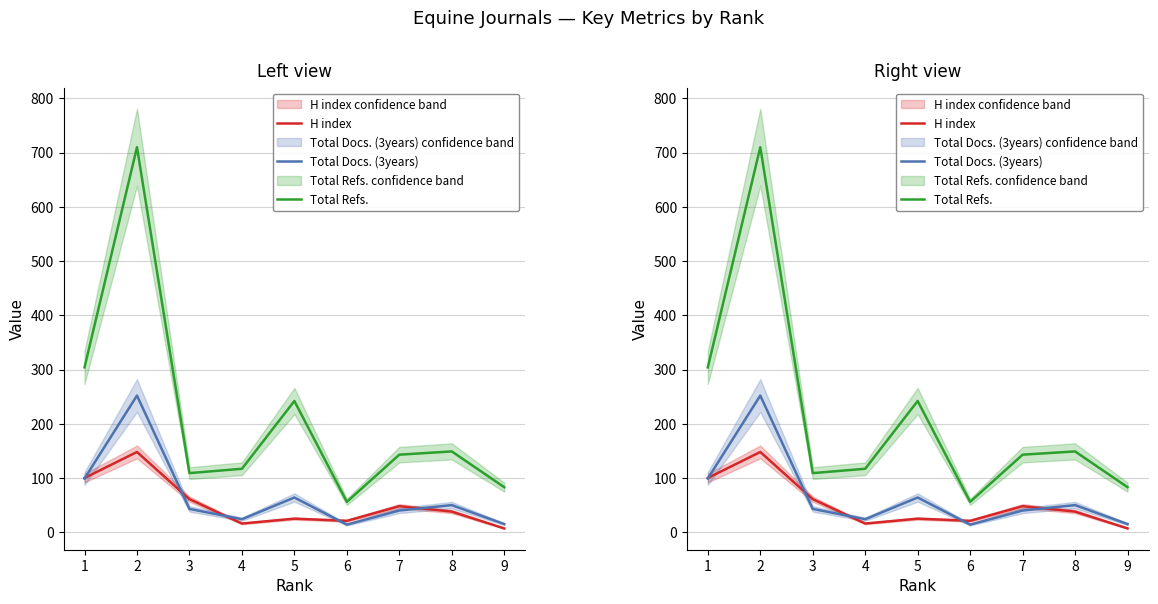

True or false: H index and Total Refs. intersect in this chart.

False